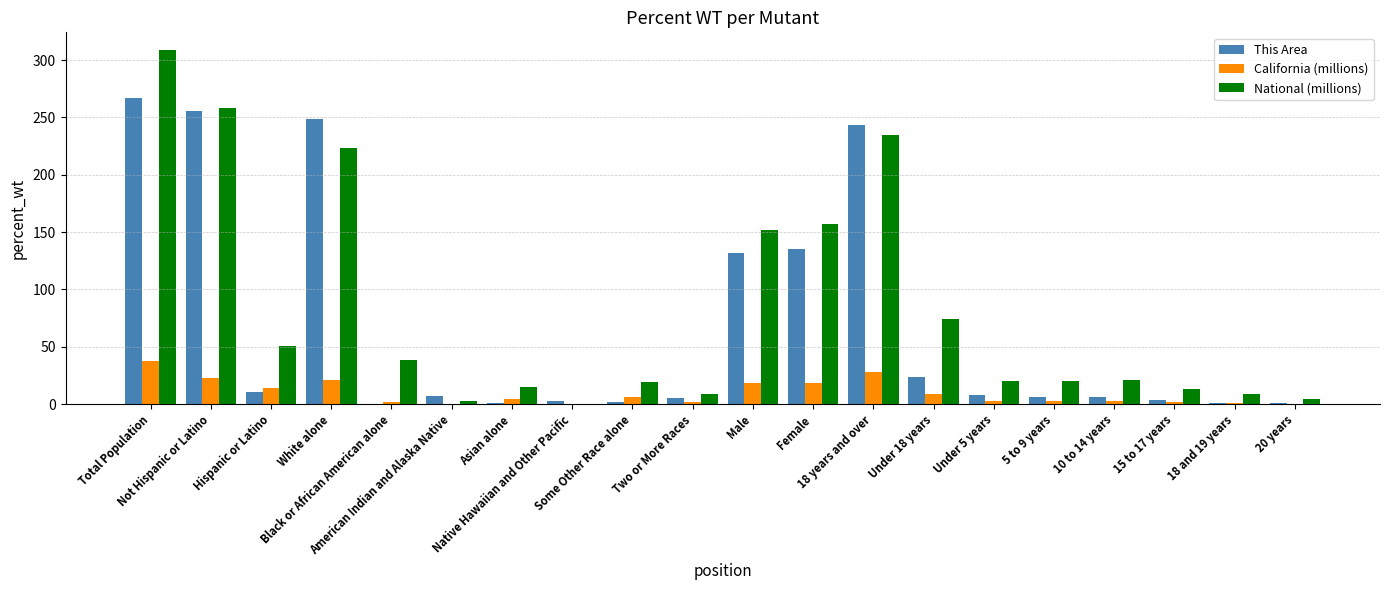

Which series changed the most between Hispanic or Latino and Some Other Race alone?

National (millions)